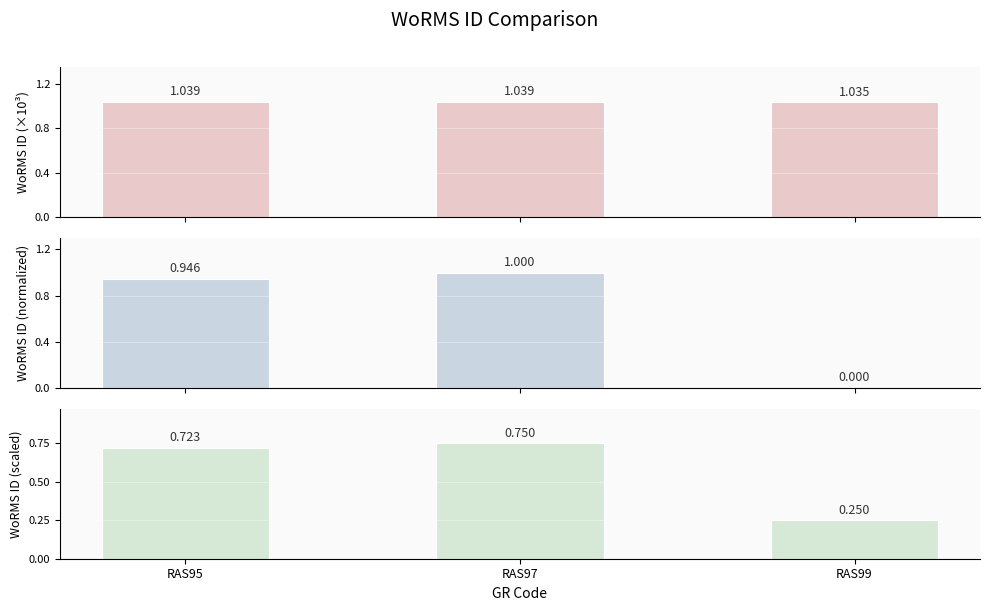

Which category has the highest value across all series?

RAS97